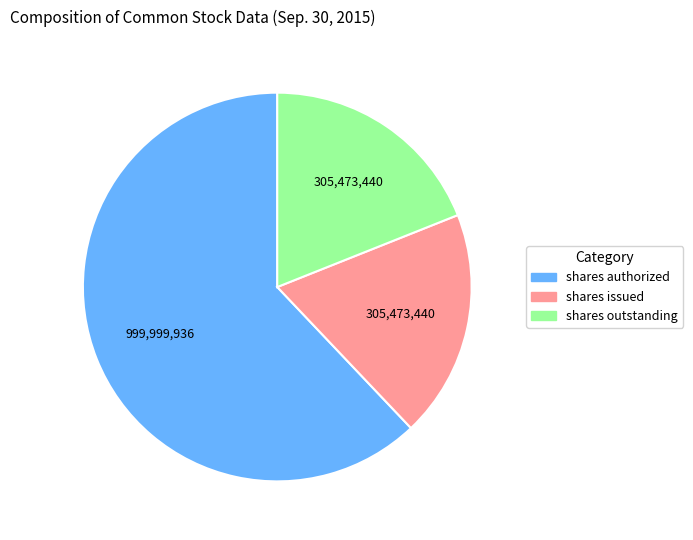

Is there any slice that represents more than half of the pie?

Yes